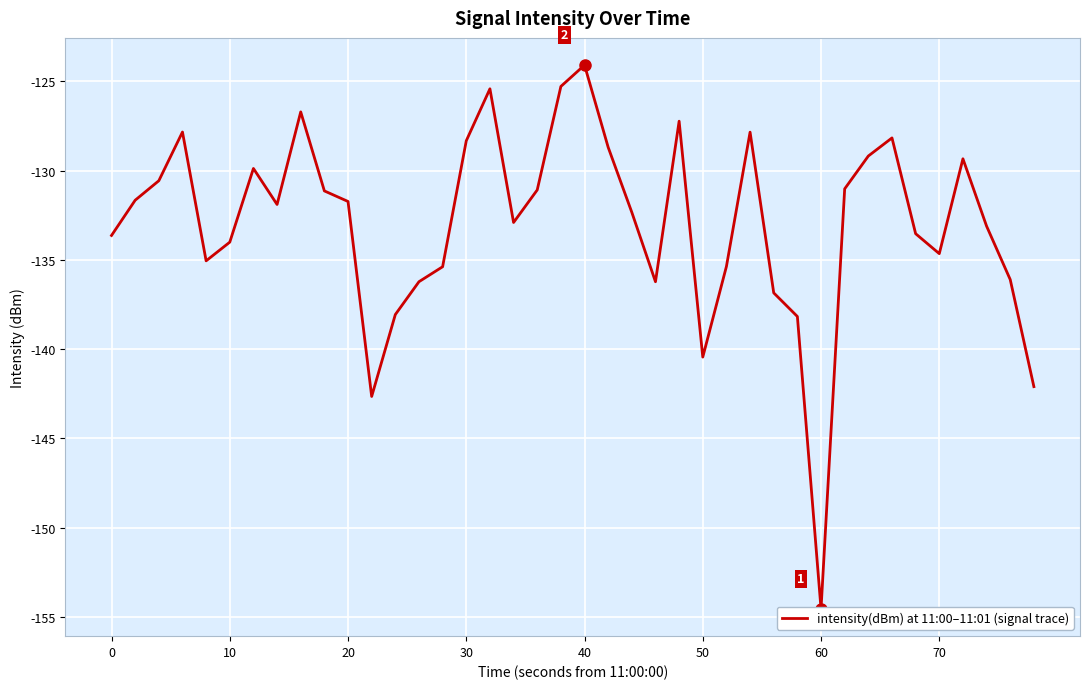

Which has a higher value, 29 or 20?

20